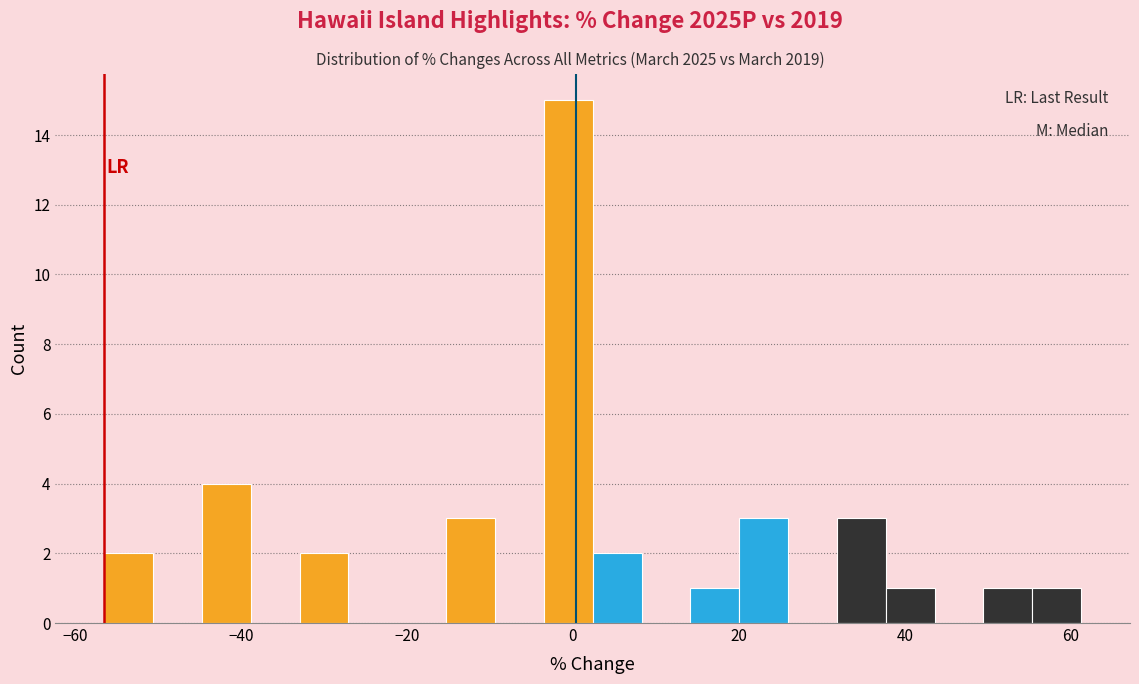

Read against the x-axis, roughly where is the centre of the tallest bar?

0